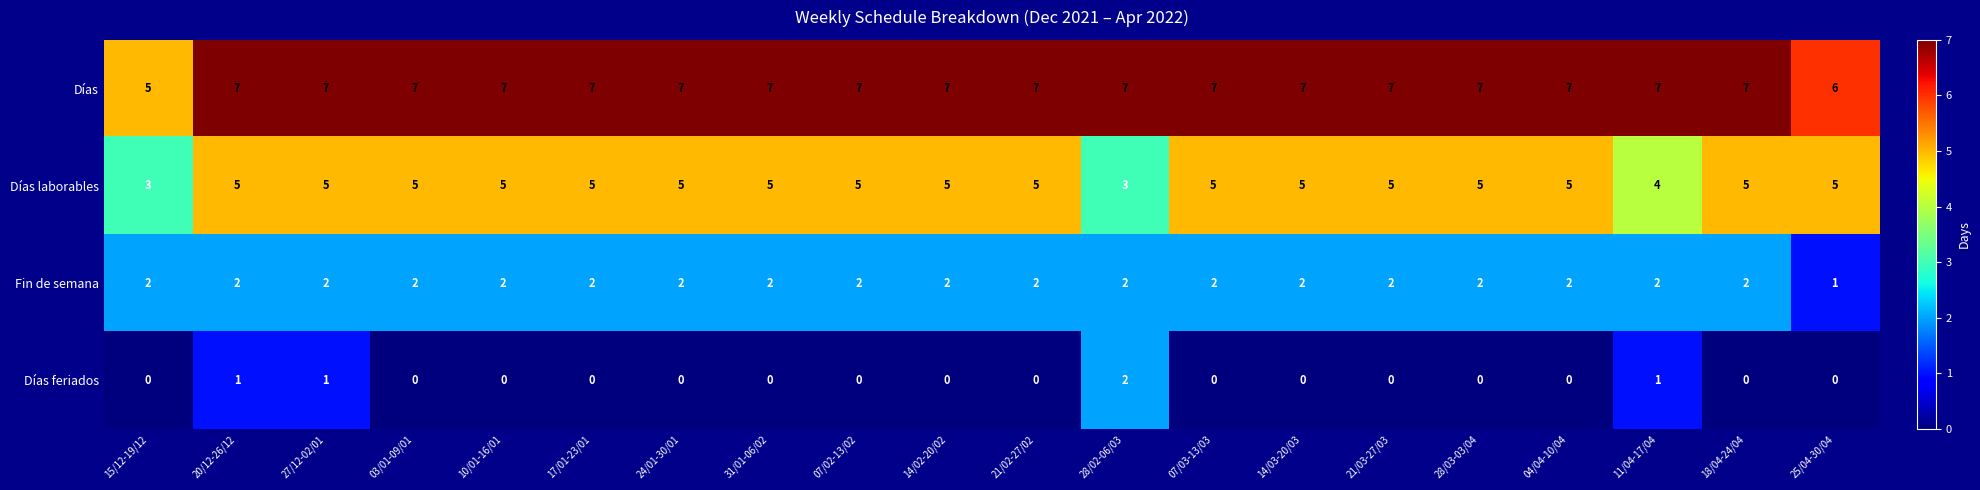

What is the maximum value shown in the chart?

7